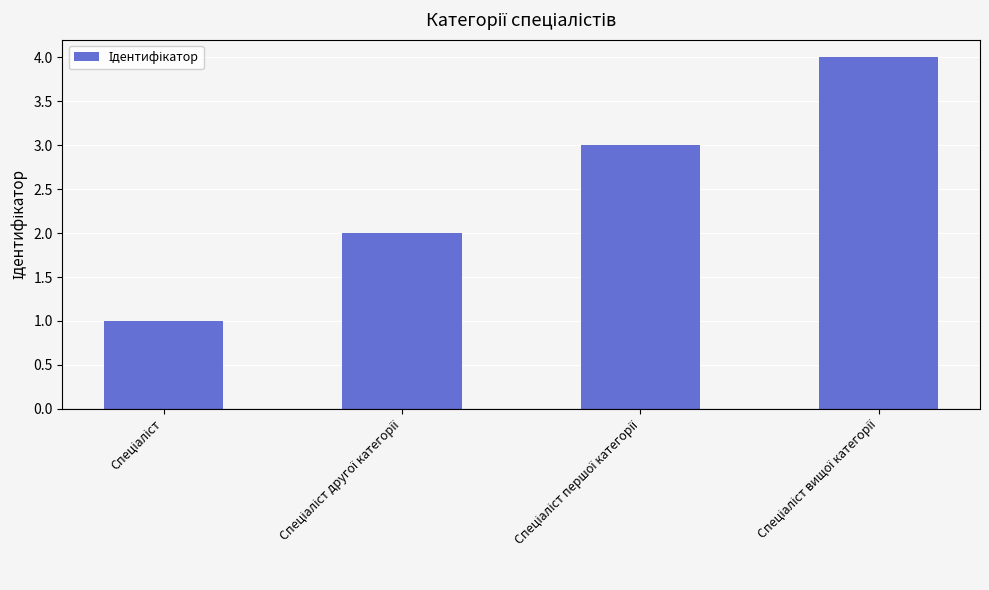

What is the maximum value shown in the chart?

4